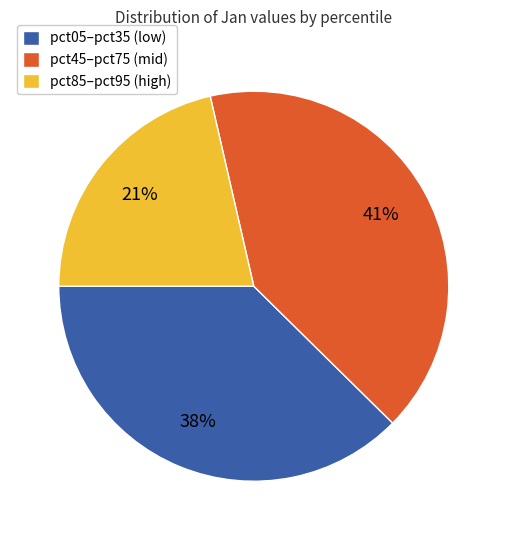

Rank the categories by value from lowest to highest.

pct85–pct95 (high), pct05–pct35 (low), pct45–pct75 (mid)